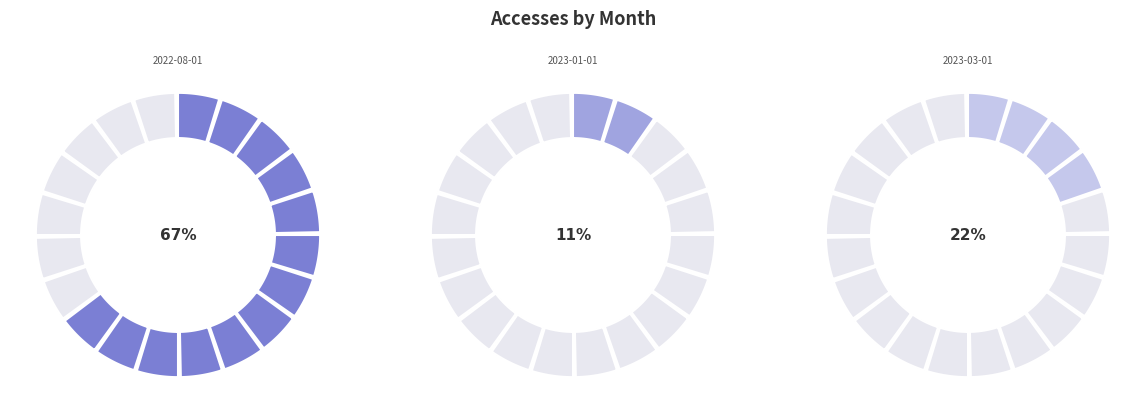

Which category has the smallest portion of the pie?

2023-01-01